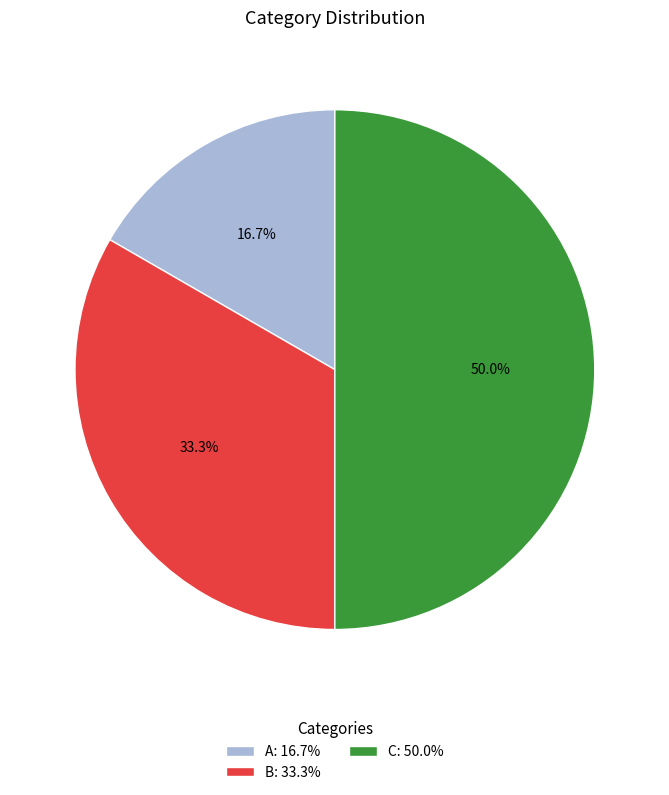

Which category has the biggest portion of the pie?

C